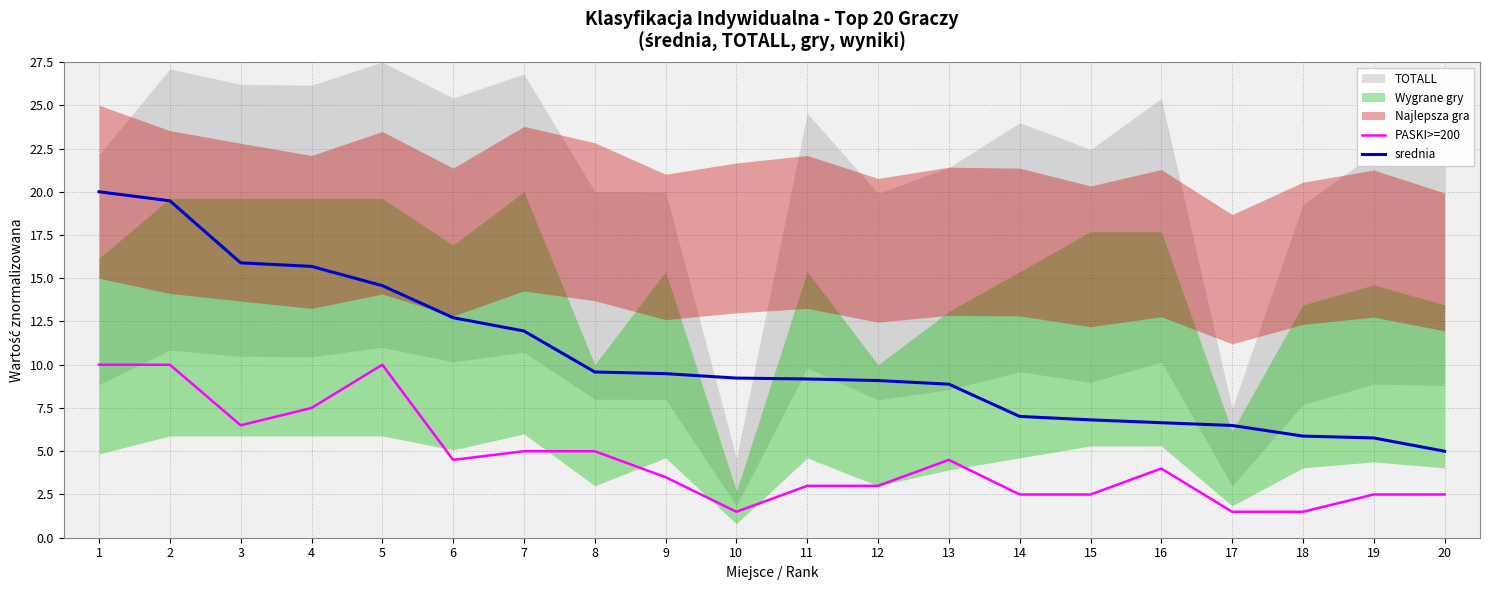

Reading left to right, extract all data points from this chart.

PASKI>=200: 1=10.0	2=10.0	3=6.5	4=7.5	5=10.0	6=4.5	7=5.0	8=5.0	9=3.5	10=1.5	11=3.0	12=3.0	13=4.5	14=2.5	15=2.5	16=4.0	17=1.5	18=1.5	19=2.5	20=2.5
srednia: 1=20.0	2=19.5	3=15.9	4=15.7	5=14.6	6=12.7	7=12.0	8=9.6	9=9.5	10=9.2	11=9.2	12=9.1	13=8.9	14=7.0	15=6.8	16=6.6	17=6.5	18=5.9	19=5.8	20=5.0